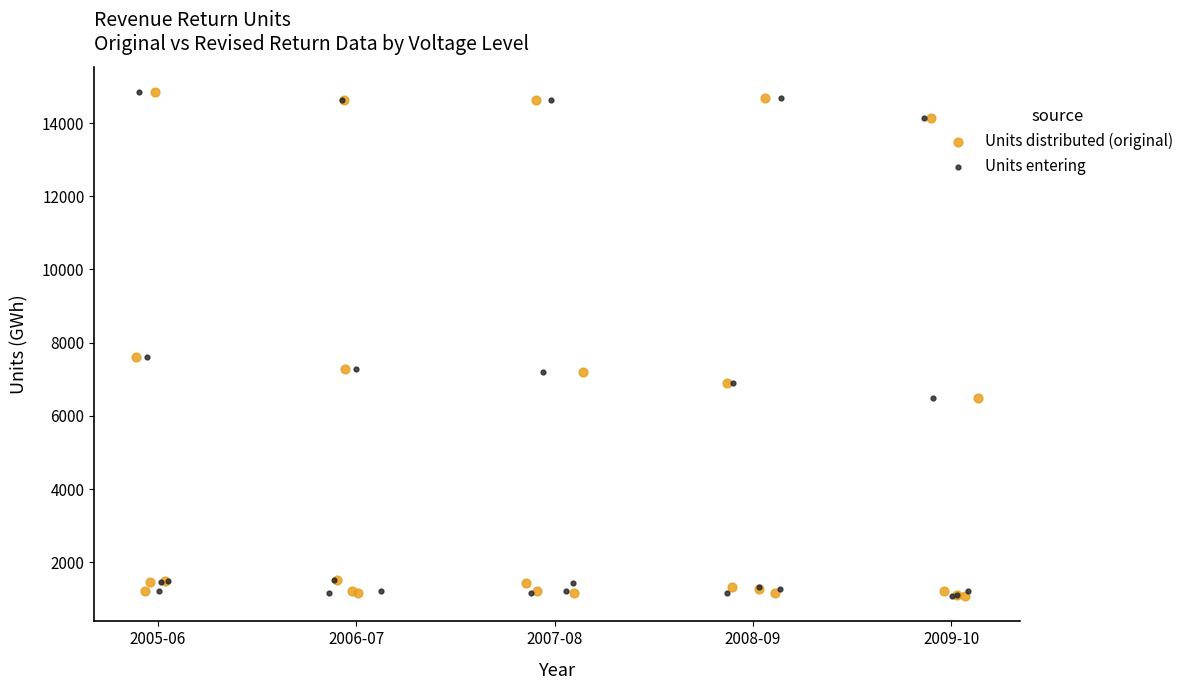

What are all the series names shown in the legend?

Units distributed (original), Units entering